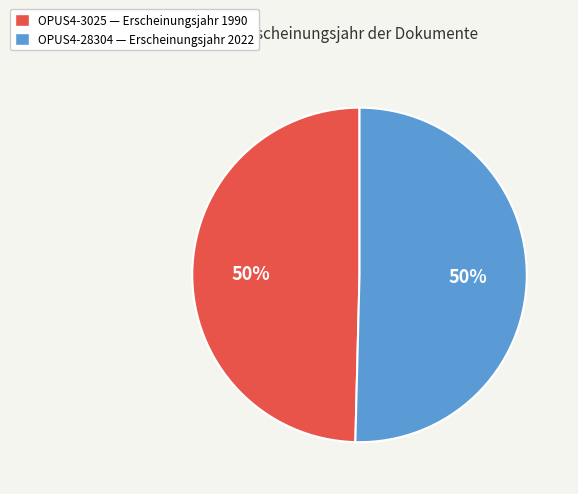

What is the ratio of the value at OPUS4-3025 — Erscheinungsjahr 1990 to the value at OPUS4-28304 — Erscheinungsjahr 2022?

1.0